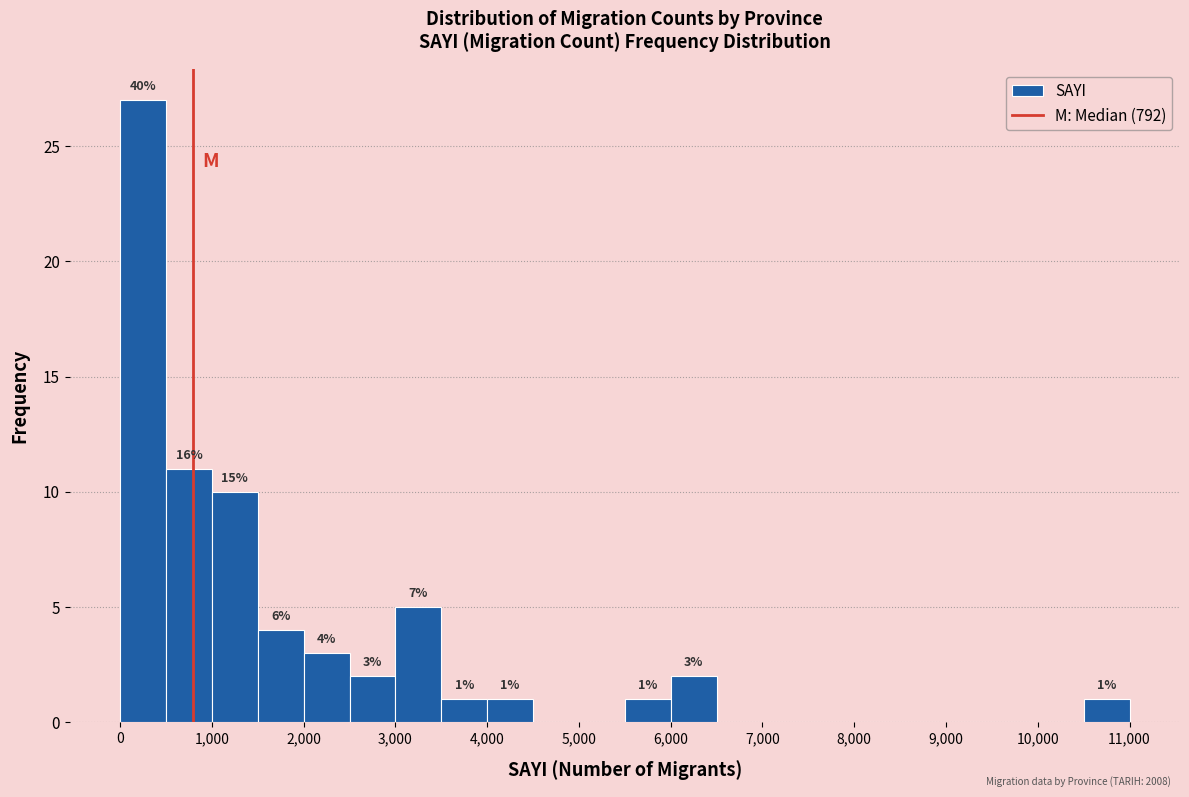

Over which range of the x-axis is the bar tallest?

0 to 500